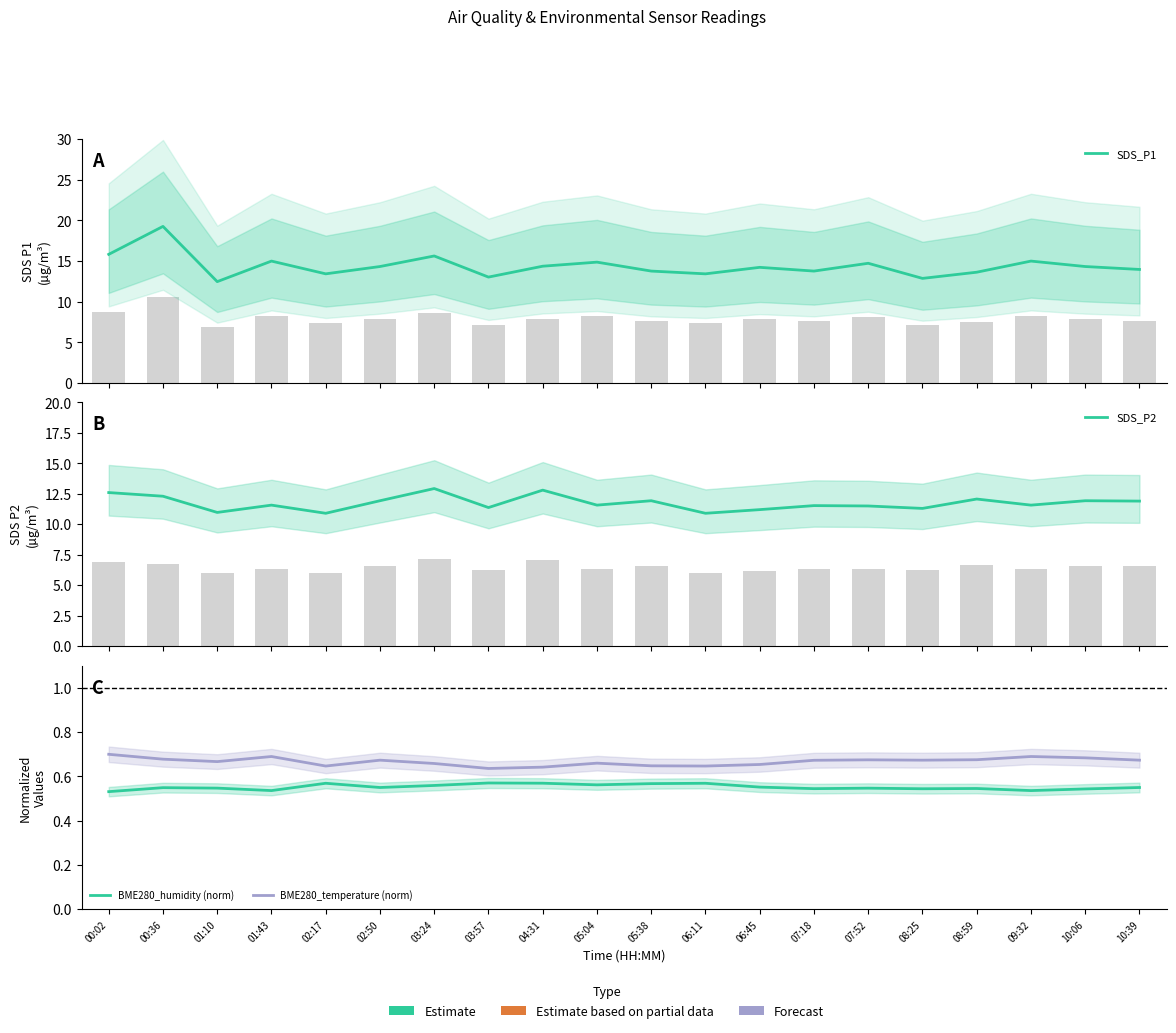

Count the BME280_temperature (norm) values in the range 0 to 1.

20